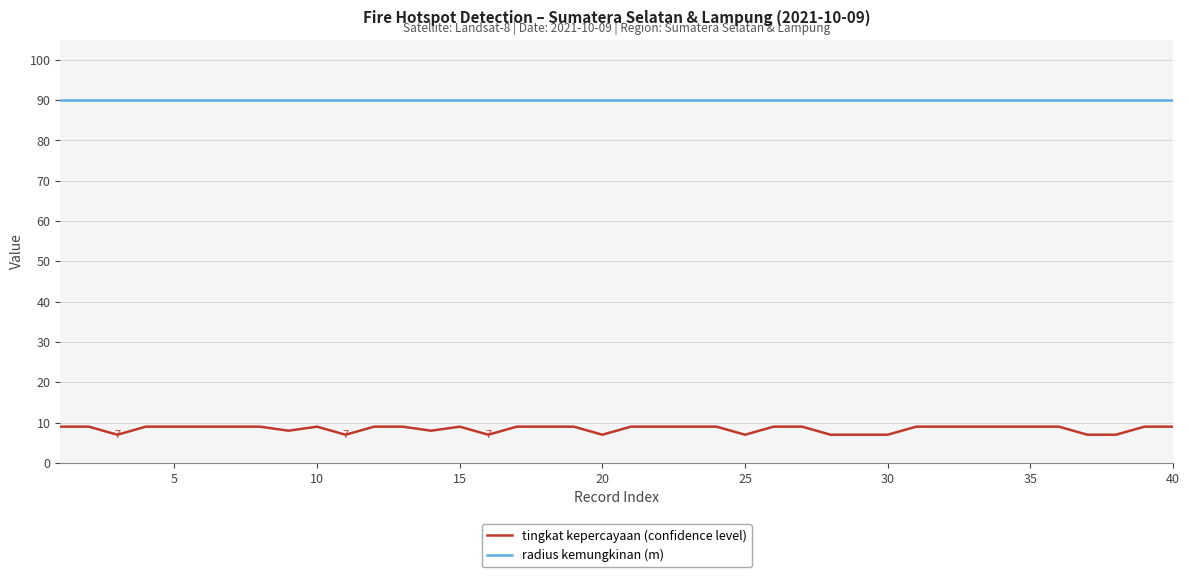

Does the chart have visible grid lines?

Yes